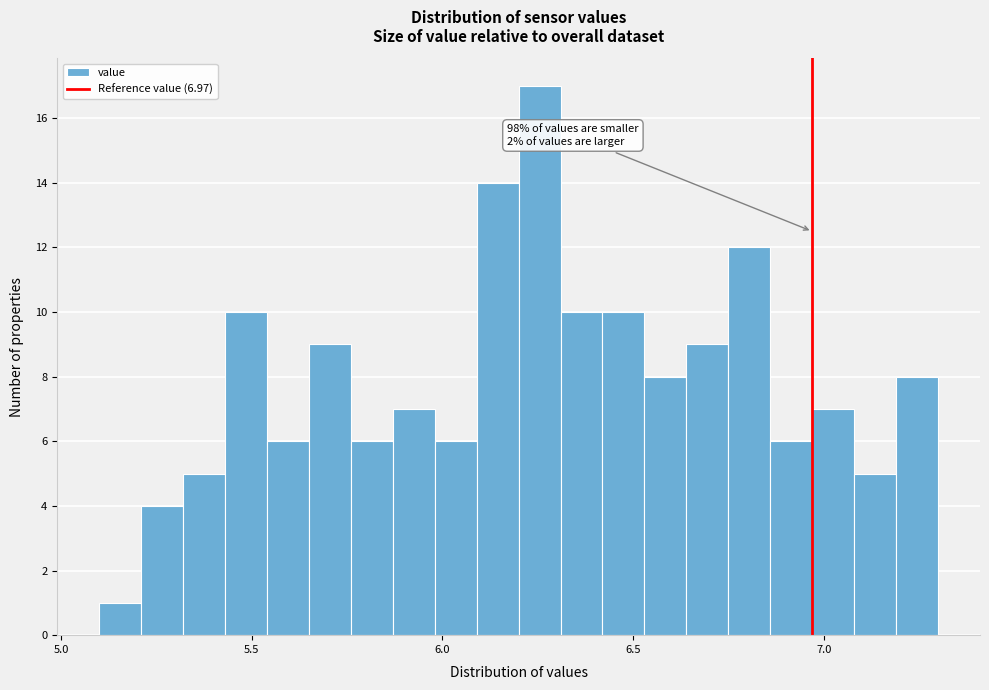

Read against the x-axis, roughly where is the centre of the tallest bar?

6.25